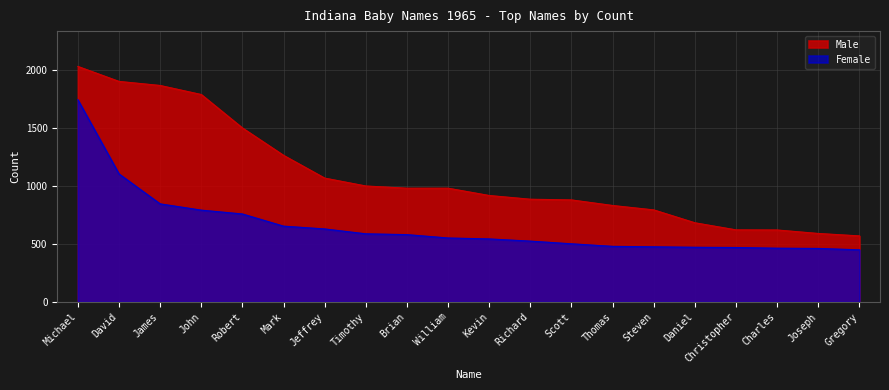

What position from the left is Daniel?

16